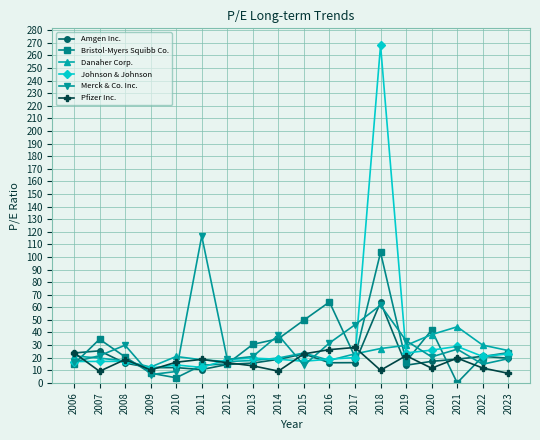

The value of Amgen Inc. at 2006 is 23.7. True or false?

True